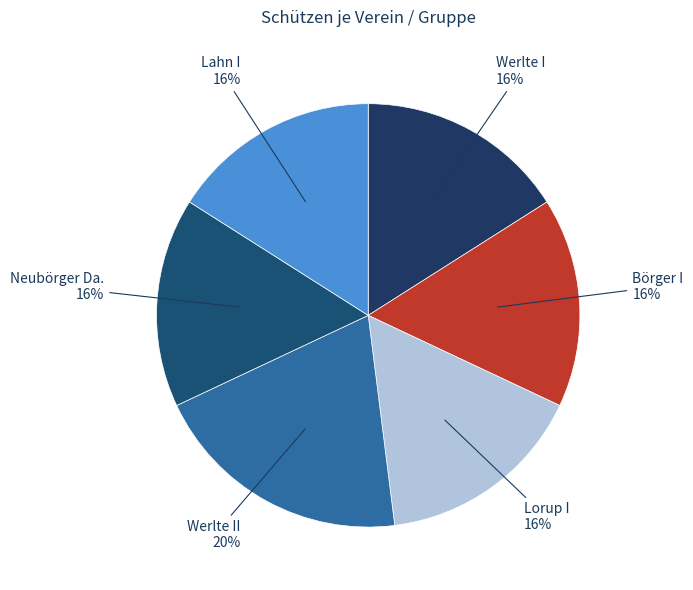

What is the ratio of the value at Börger I to the value at Lahn I?

1.0